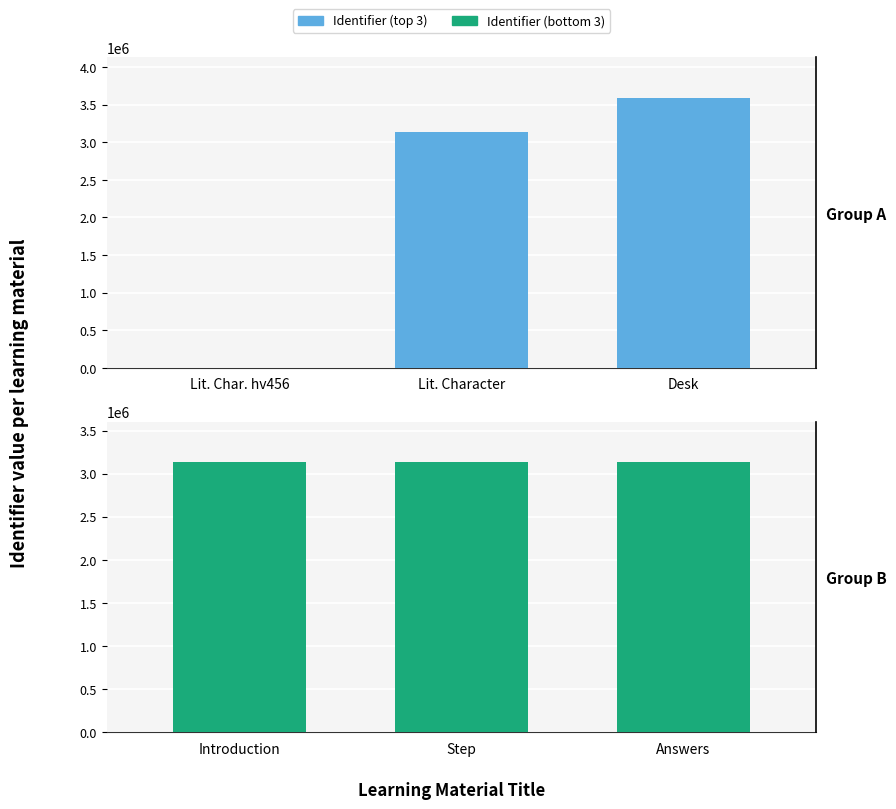

True or false: Identifier (top 3) has a value of 3591565 at Desk.

True